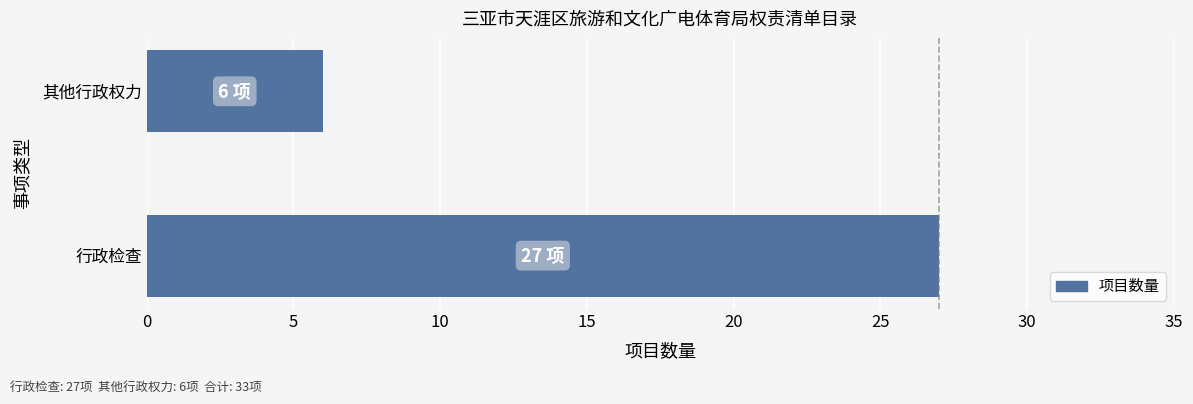

Count the number of categories in the chart.

2